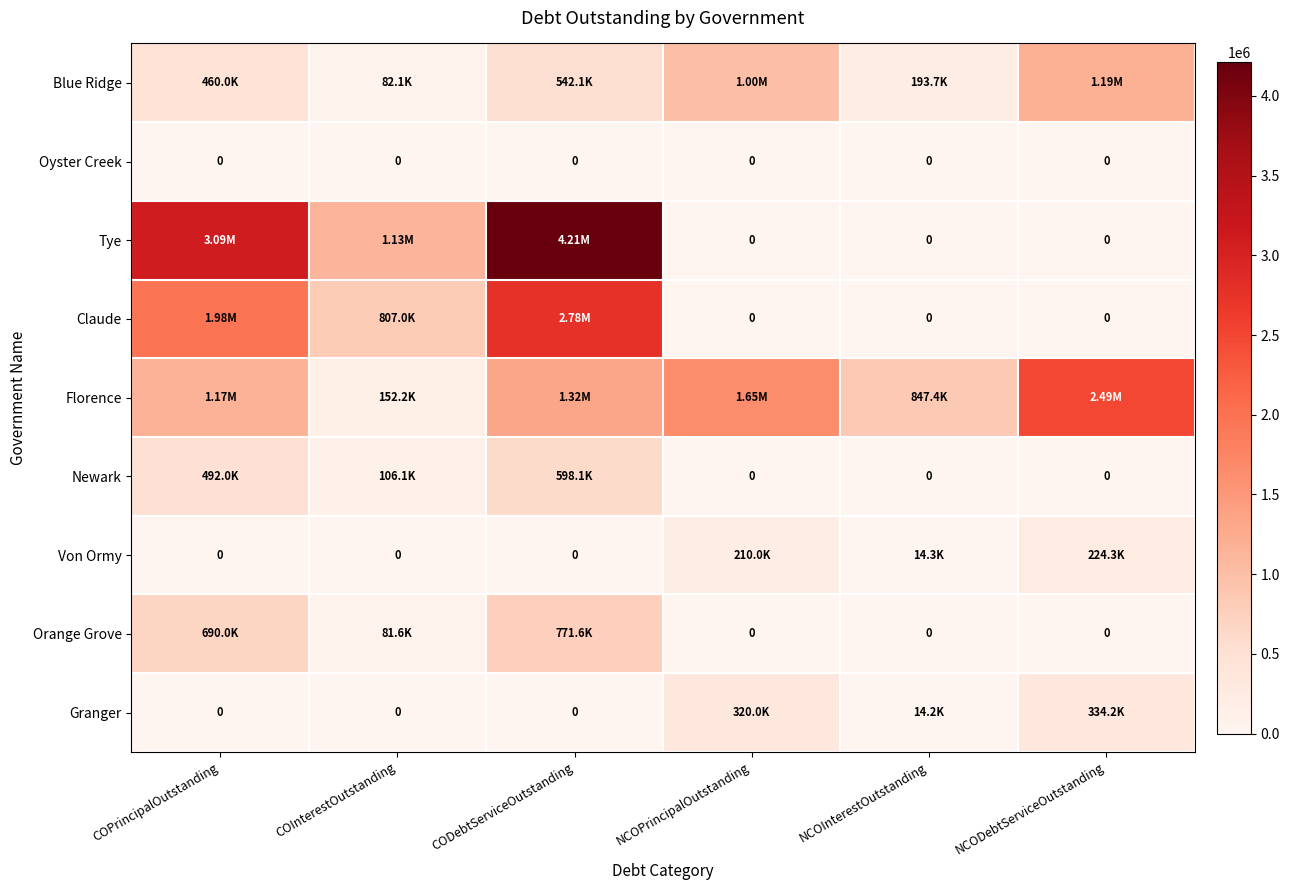

At which label is Newark closest to 299049?

COPrincipalOutstanding